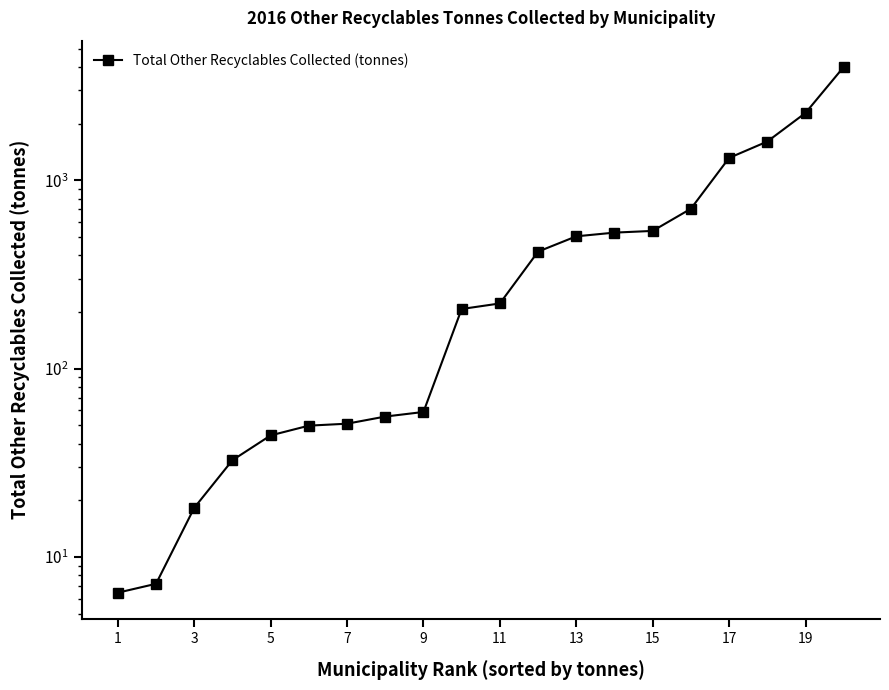

What is the average value?

632.4